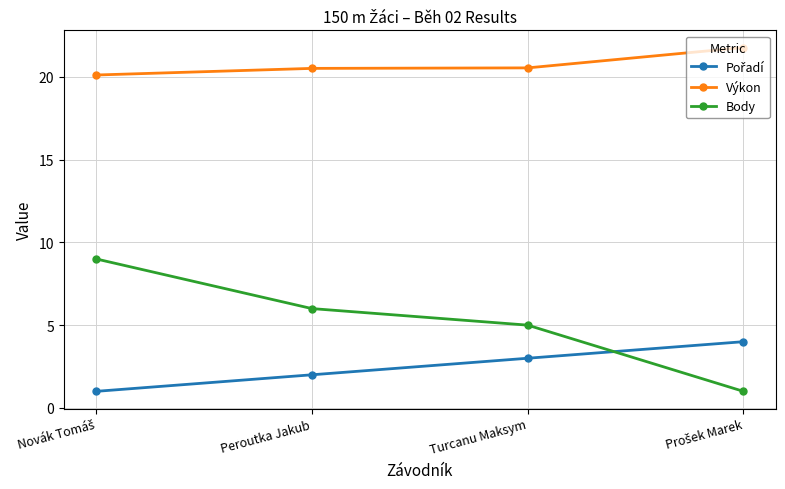

What is the difference between the second highest and second lowest values in the Body series?

1.0